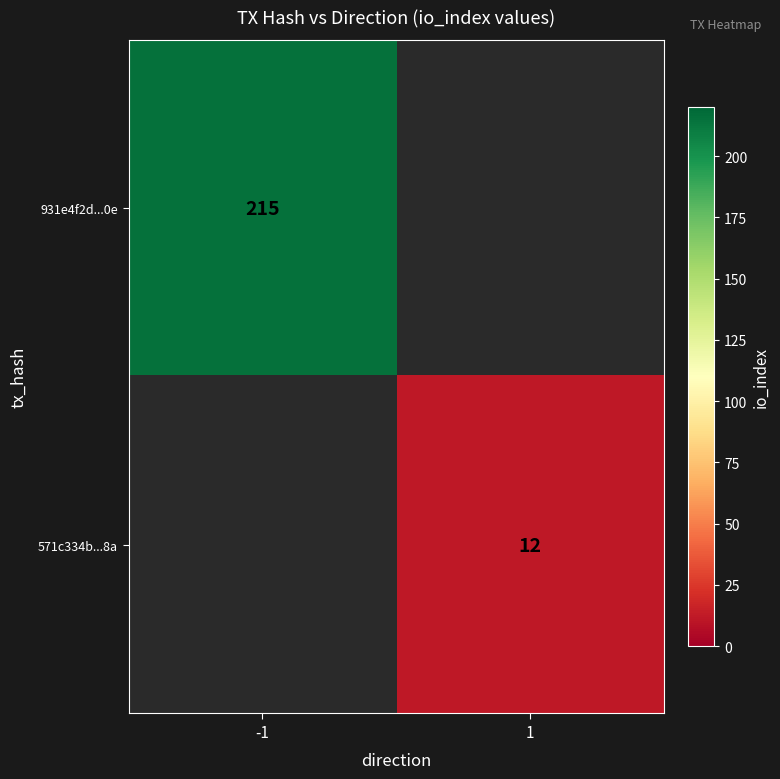

Is it true that 571c334b...8a equals 12 at 1?

True